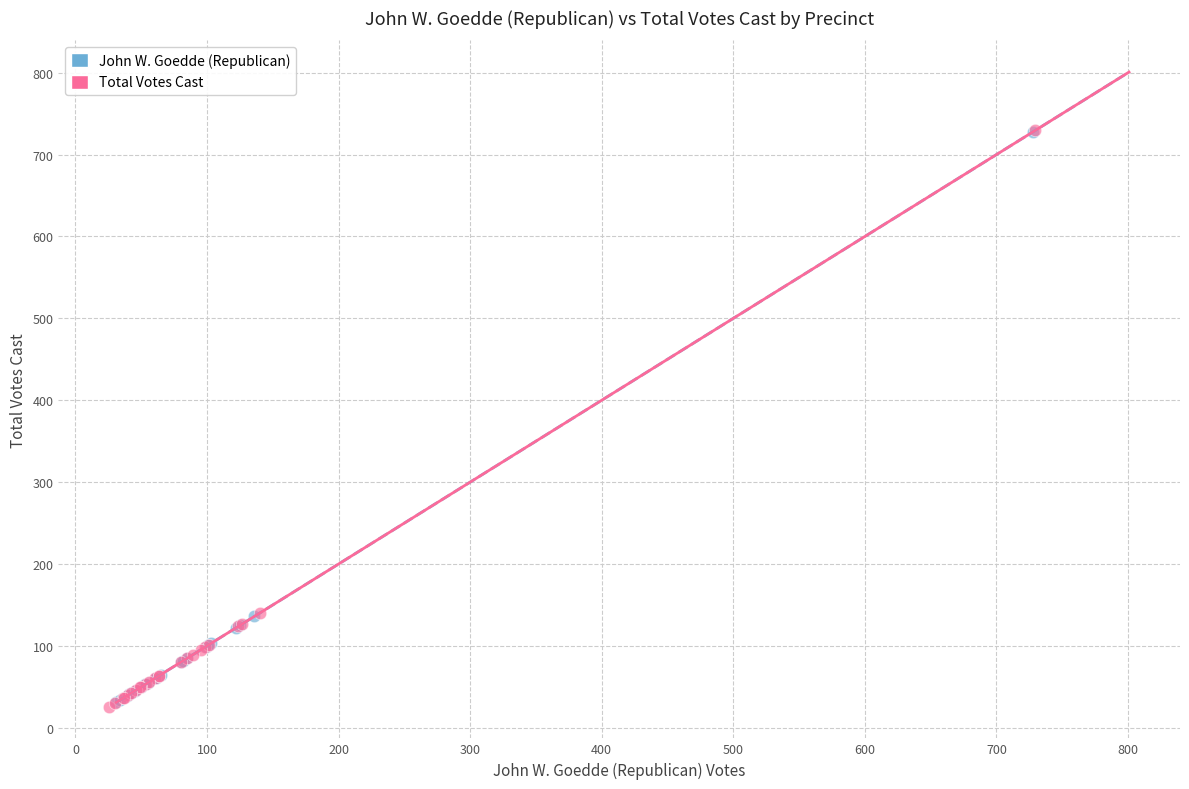

What are all the series names shown in the legend?

John W. Goedde (Republican), Total Votes Cast